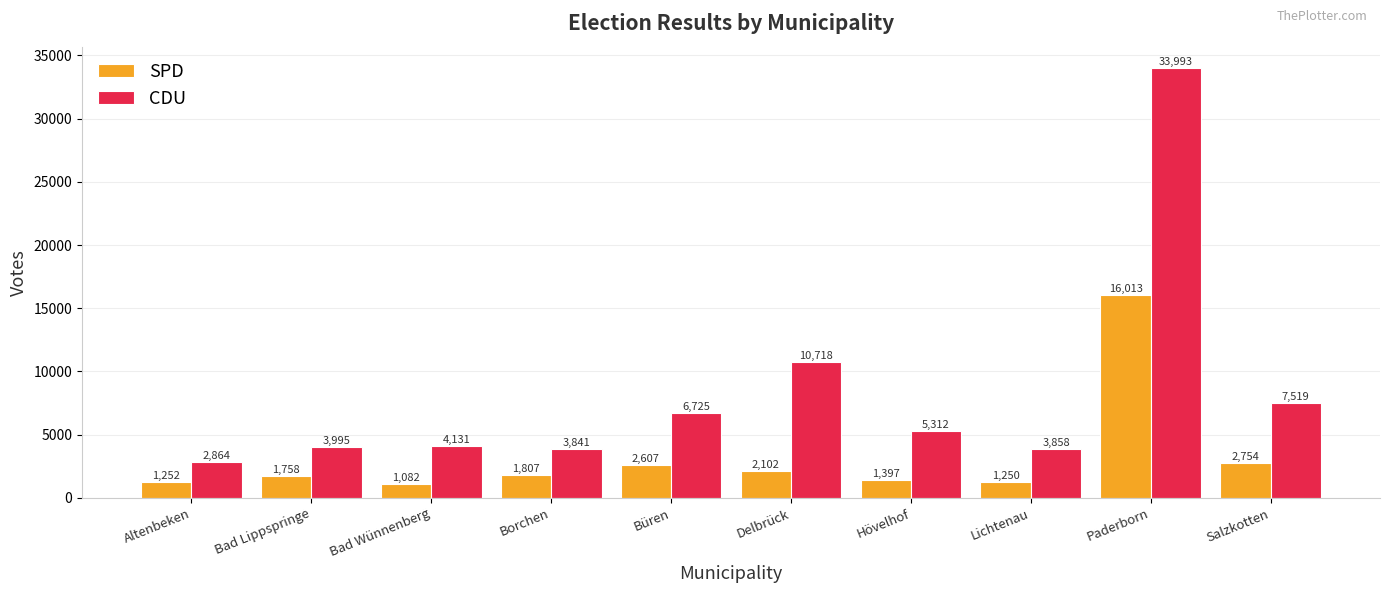

How many distinct data groups are displayed?

2